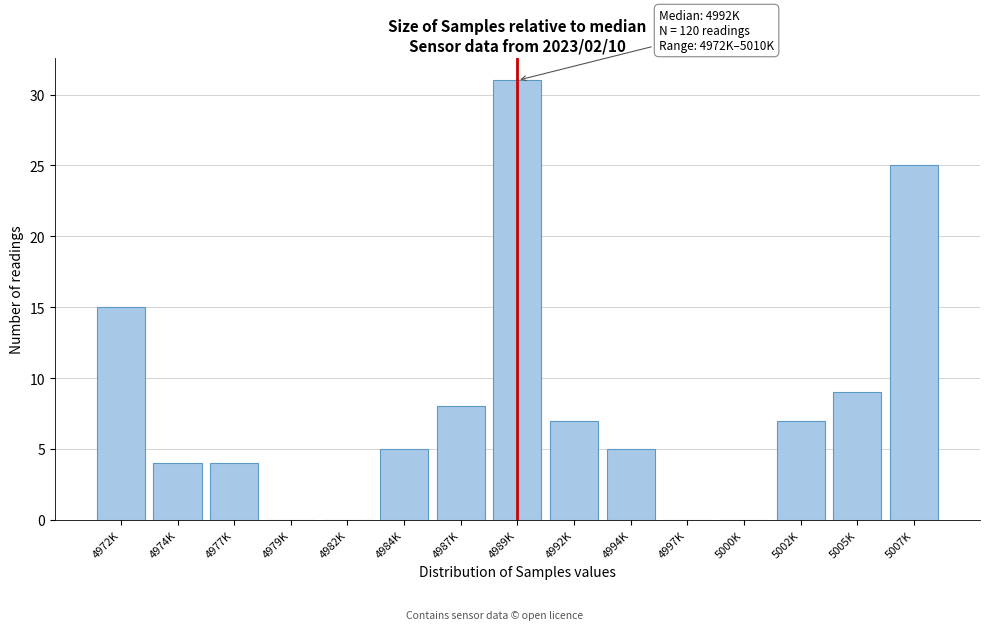

Reading right to left, what are all the values shown in this chart?

5007K=25	5005K=9	5002K=7	5000K=0	4997K=0	4994K=5	4992K=7	4989K=31	4987K=8	4984K=5	4982K=0	4979K=0	4977K=4	4974K=4	4972K=15